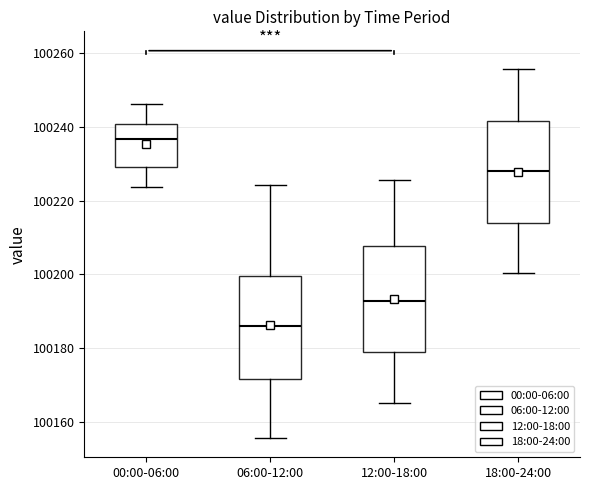

Reading left to right, read every box against the y-axis: the position of its median line, the range the box covers, and the ends of its whiskers. The values are not printed on the chart, so give them approximately, as read against the axis.

00:00-06:00: median 100236, box 100230 to 100240, whiskers 100224 to 100246
06:00-12:00: median 100186, box 100172 to 100200, whiskers 100156 to 100224
12:00-18:00: median 100192, box 100180 to 100208, whiskers 100166 to 100226
18:00-24:00: median 100228, box 100214 to 100242, whiskers 100200 to 100256